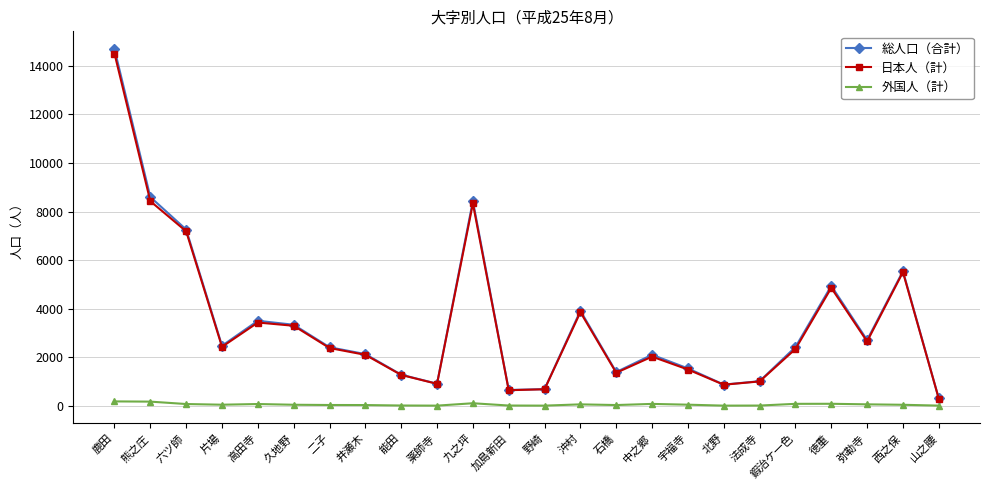

The value of 日本人（計） at 北野 is 867. True or false?

True